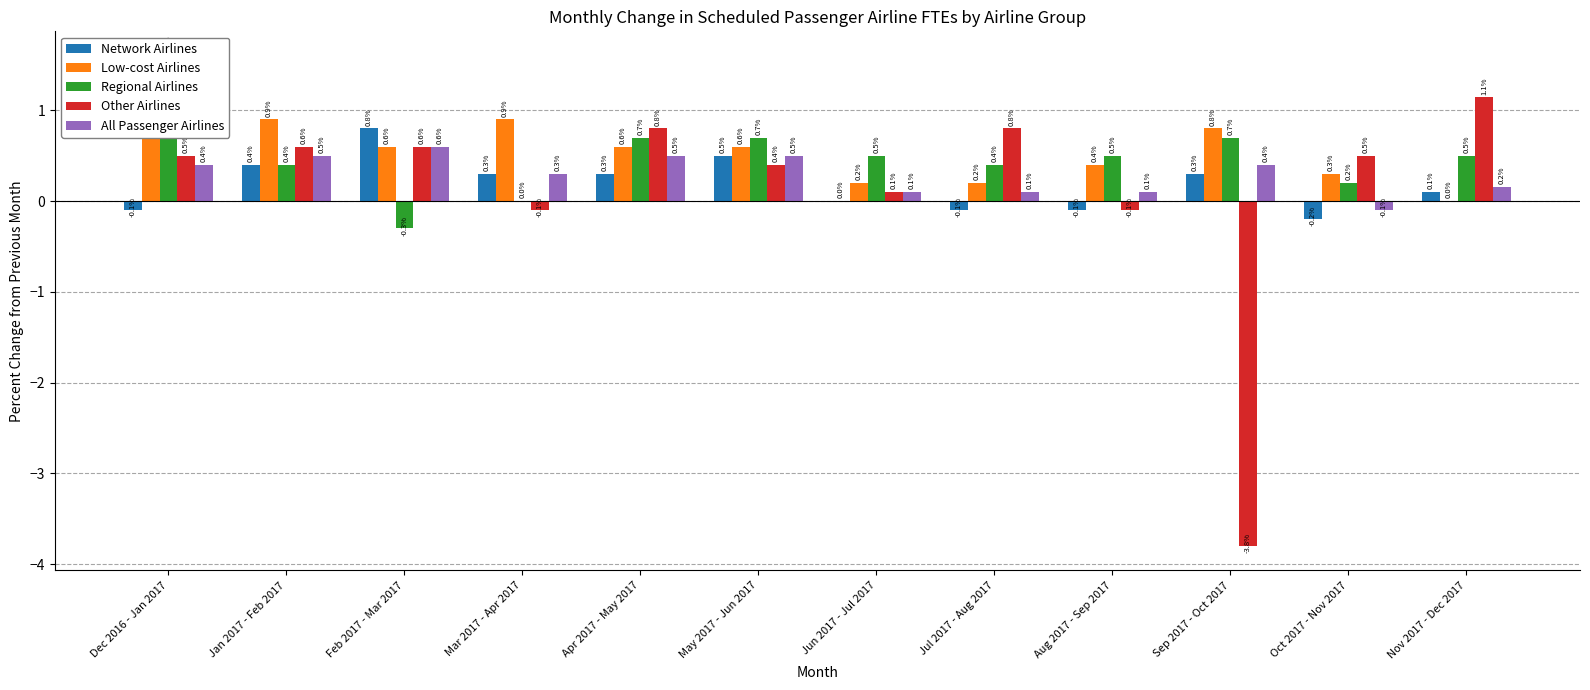

The value of Low-cost Airlines at Dec 2016 - Jan 2017 is 1.0. True or false?

True